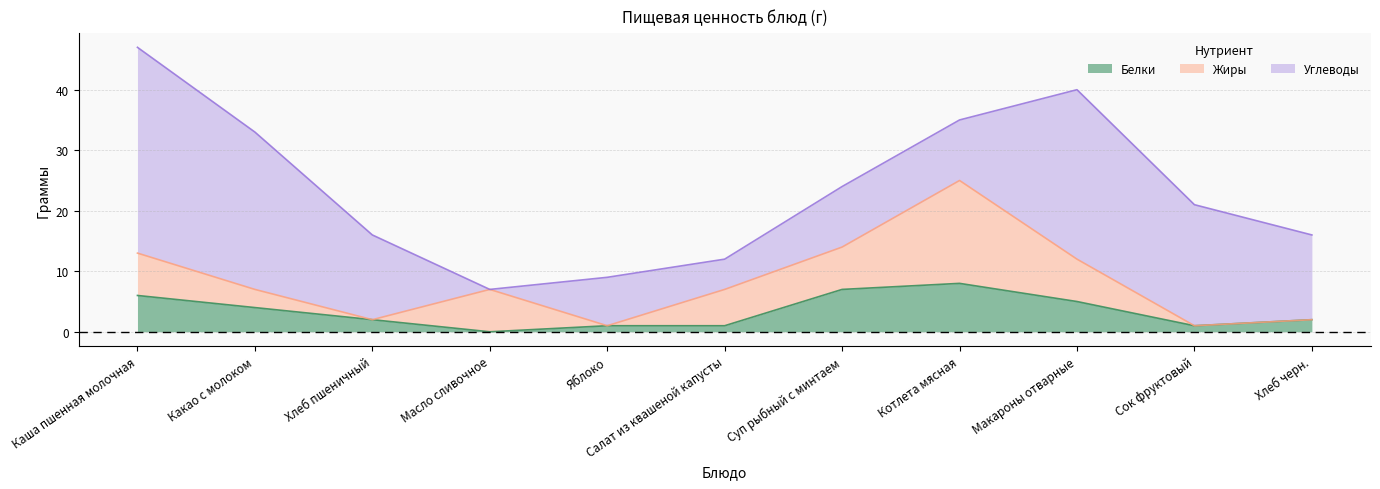

Which series has the largest total across all categories?

Углеводы